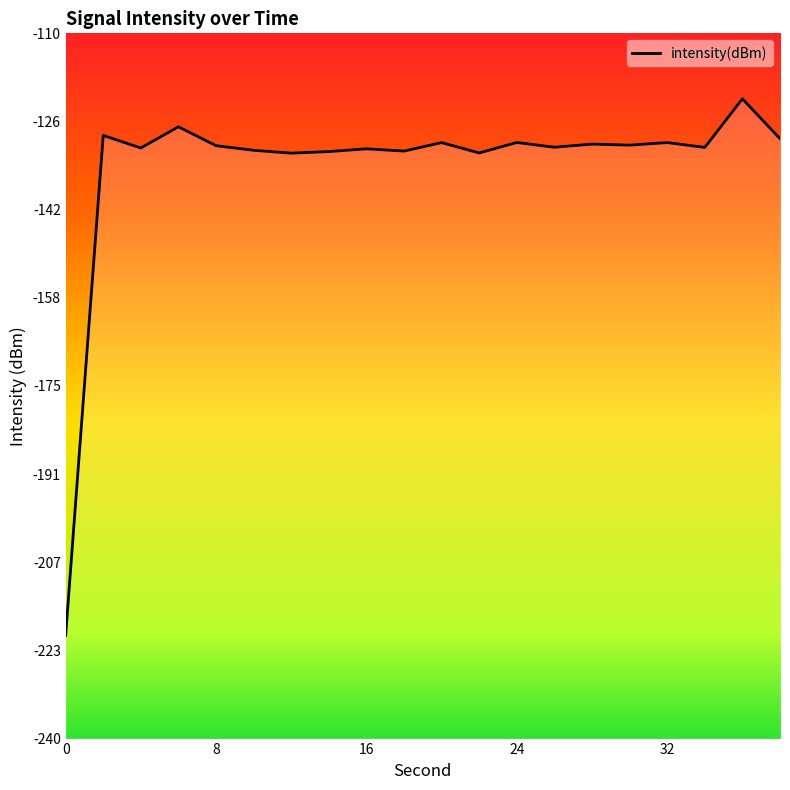

Does the chart display data point markers on the line(s)?

No